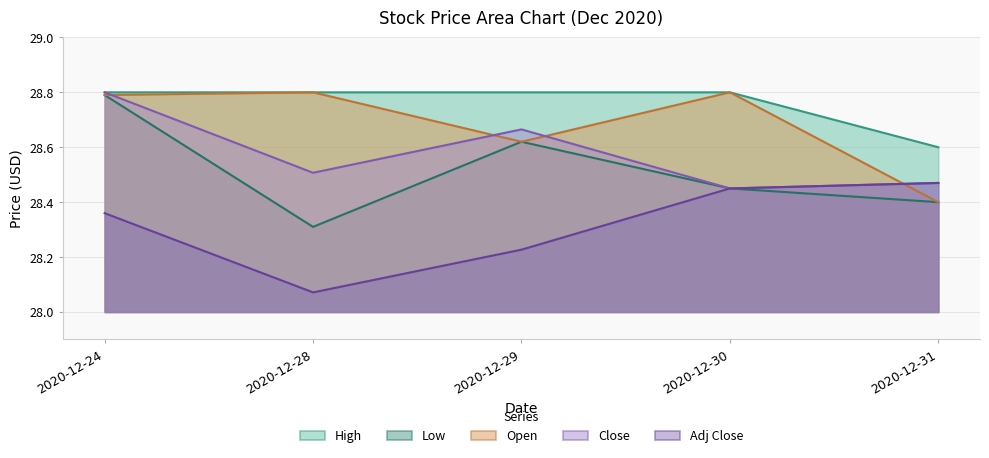

What is the average value of the High series?

28.8